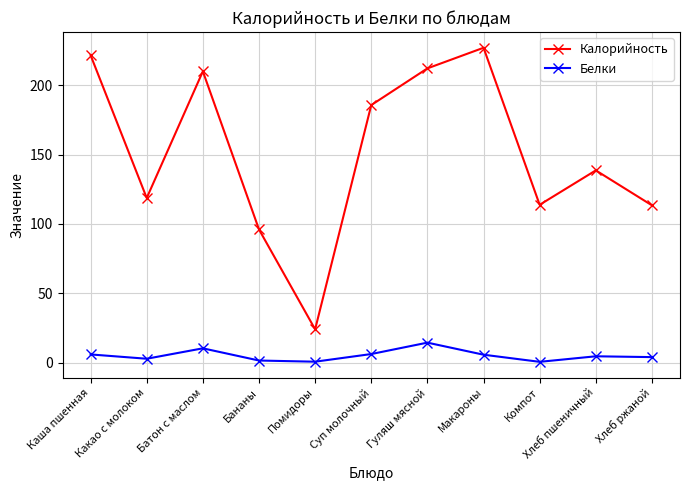

How many distinct data groups are displayed?

2